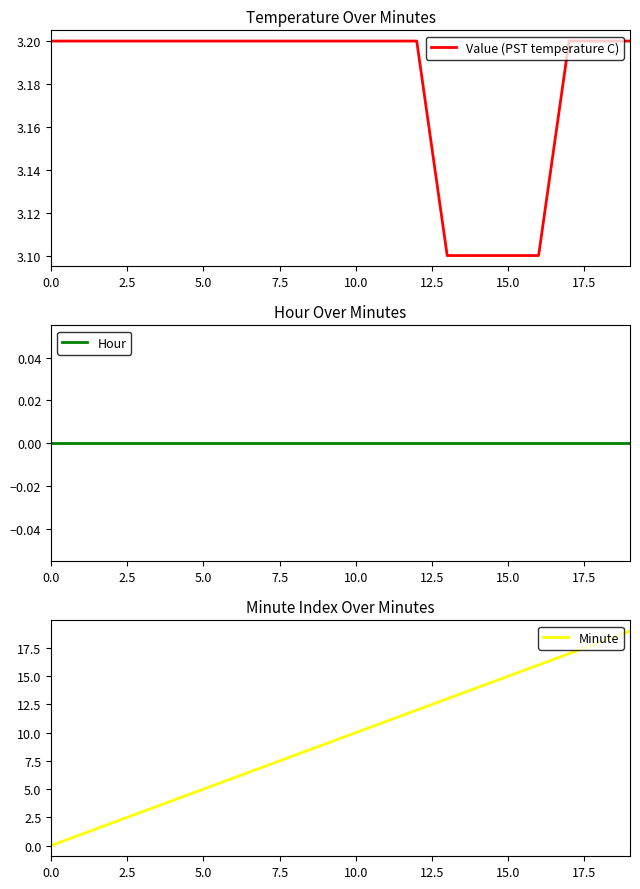

How many data points does each series have?

20